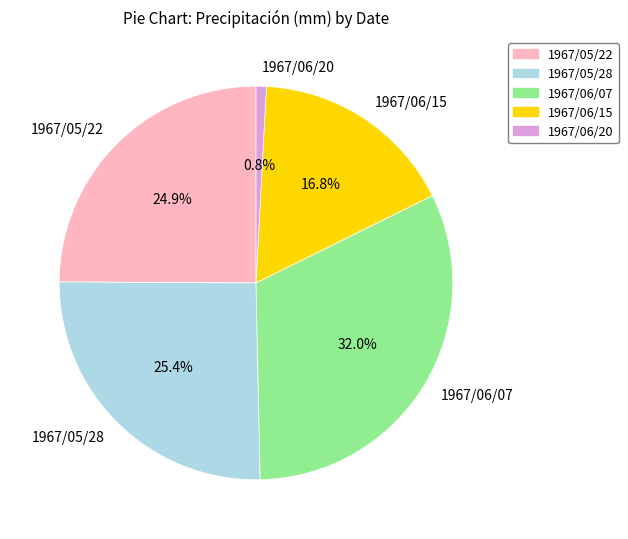

To the nearest percent, what is the difference between the largest and smallest slice percentages?

31%